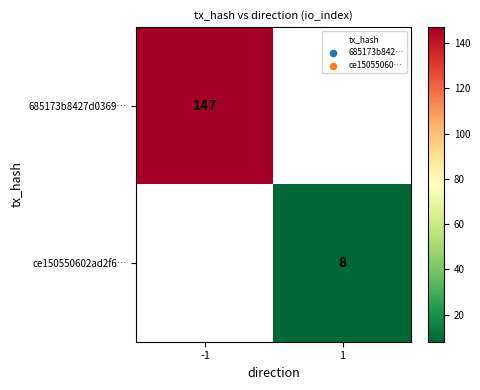

The ce150550602ad2f6… series shows 14.1 at 1. True or false?

False